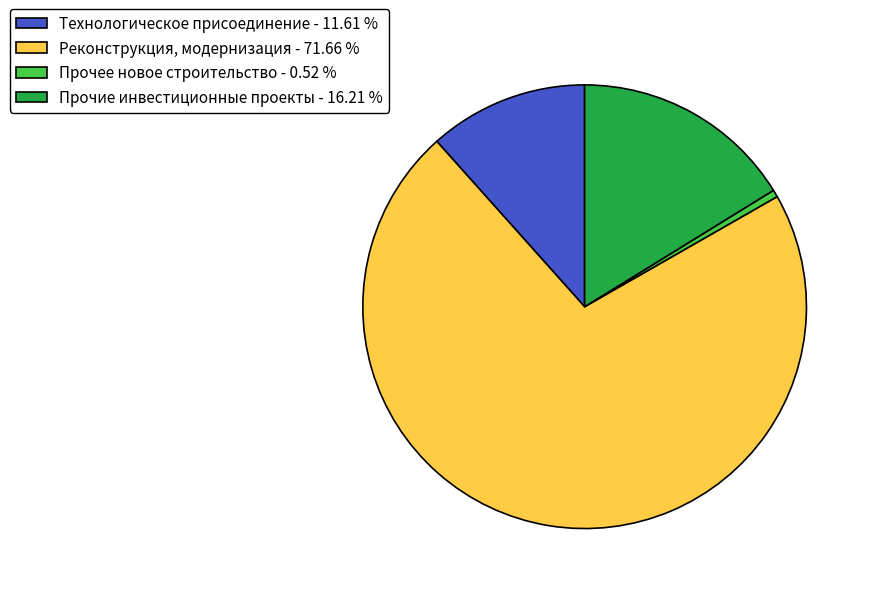

Does Прочие инвестиционные проекты - 16.21 % account for over 50% of the chart?

No